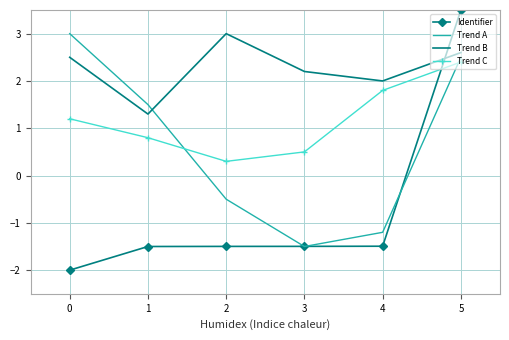

What is the difference between the highest and lowest values at 3?

3.7